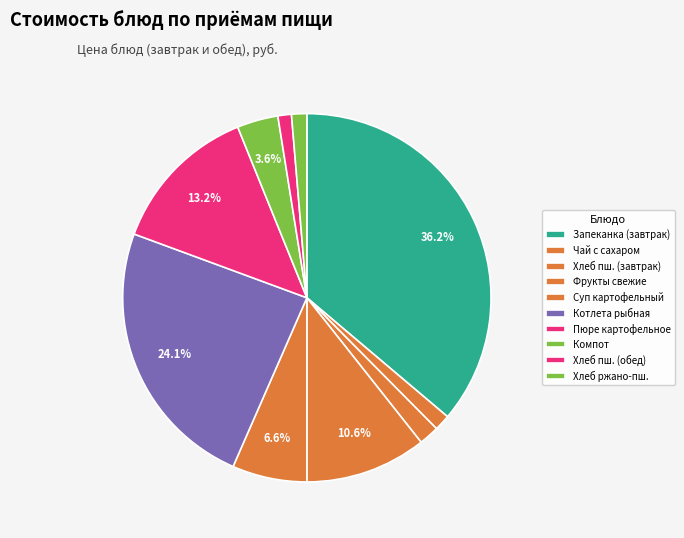

To the nearest percent, what is the average slice percentage?

10%